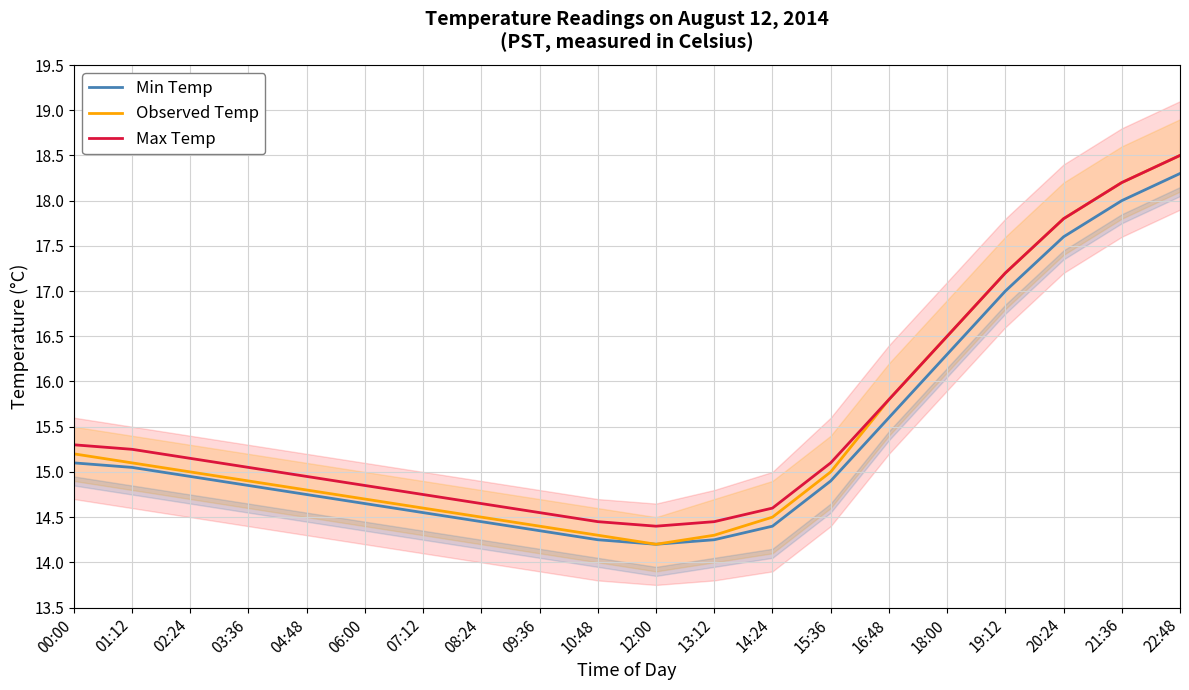

Which series changed the most between 09:36 and 14:24?

Observed Temp